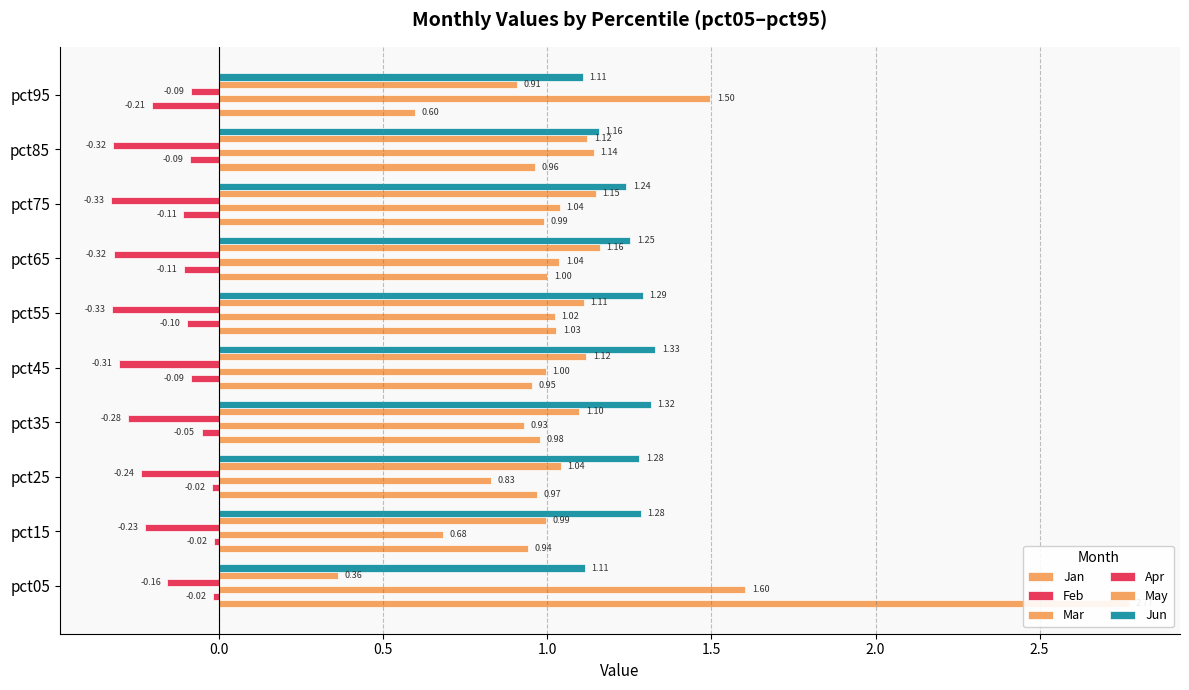

Is it true that Feb equals -0.0 at pct15?

False